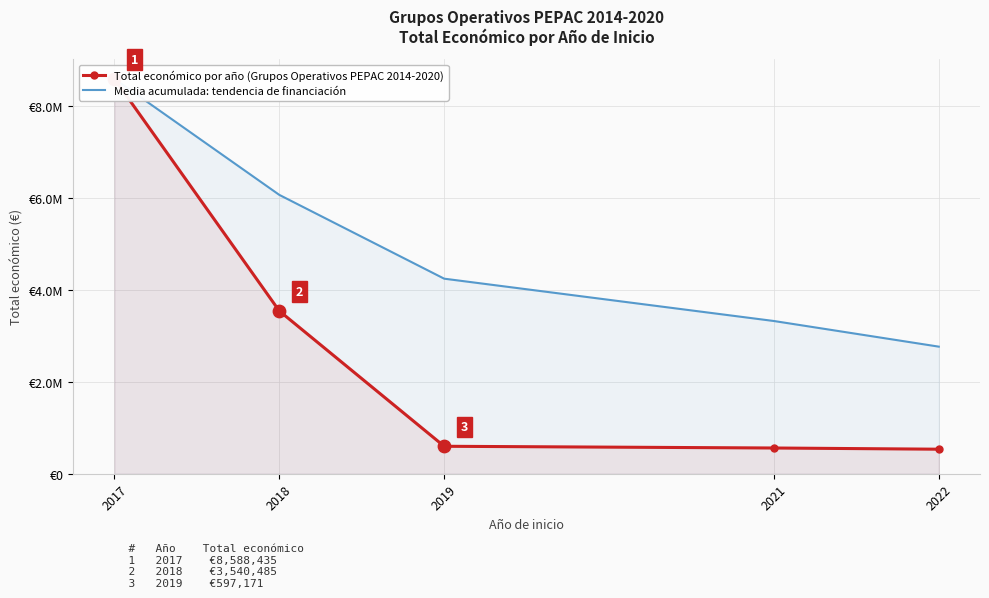

What are all the series names shown in the legend?

Total económico por año (Grupos Operativos PEPAC 2014-2020), Media acumulada: tendencia de financiación